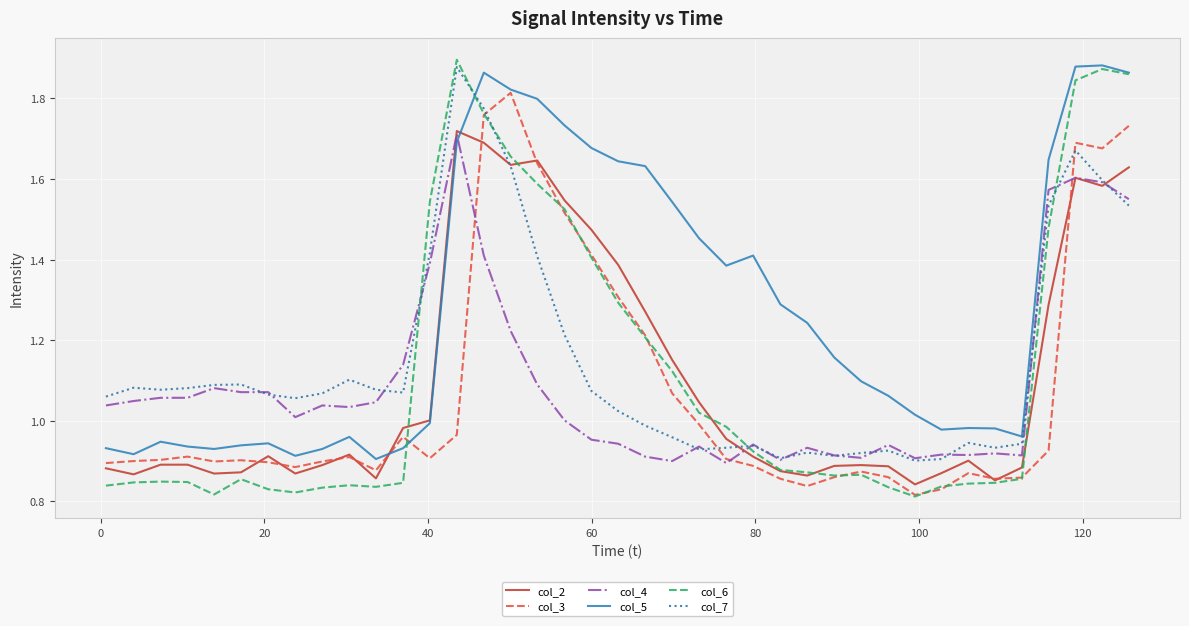

After their last crossing, which series has the higher values: col_6 or col_7?

col_6